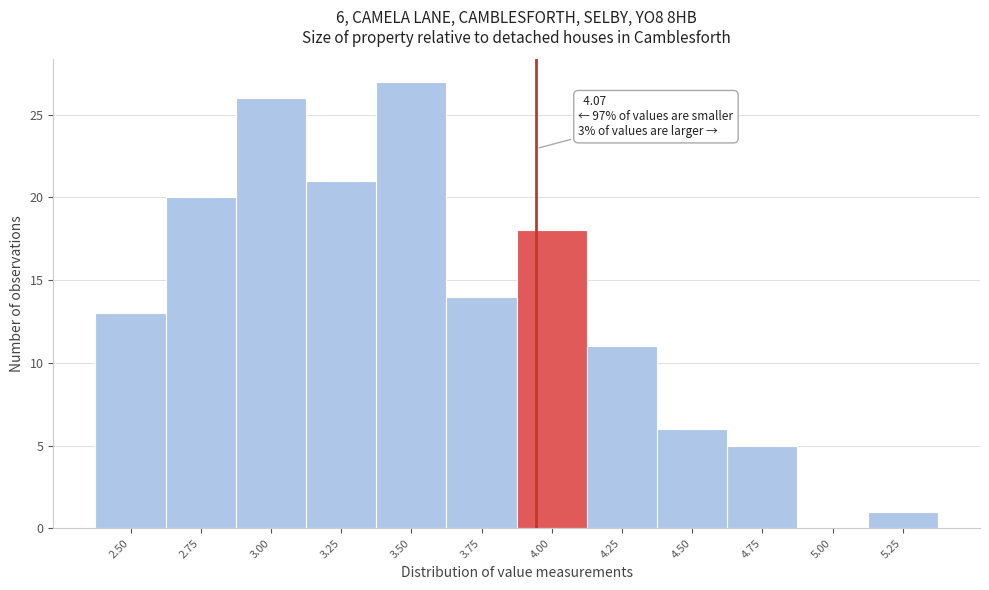

Reading left to right, extract all data points from this chart.

2.50=13	2.75=20	3.00=26	3.25=21	3.50=27	3.75=14	4.00=18	4.25=11	4.50=6	4.75=5	5.00=0	5.25=1